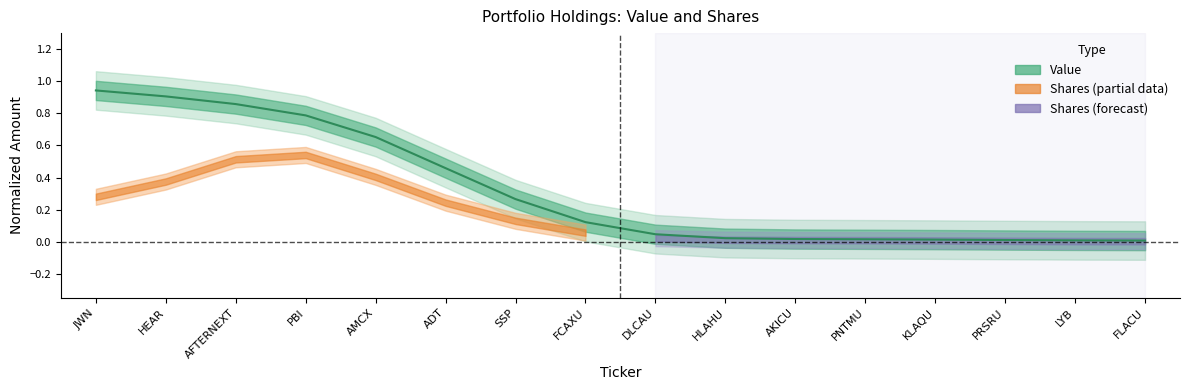

List the labels in order of value, largest first.

JWN, HEAR, AFTERNEXT, PBI, AMCX, ADT, SSP, FCAXU, DLCAU, HLAHU, AKICU, PNTMU, KLAQU, PRSRU, LYB, FLACU